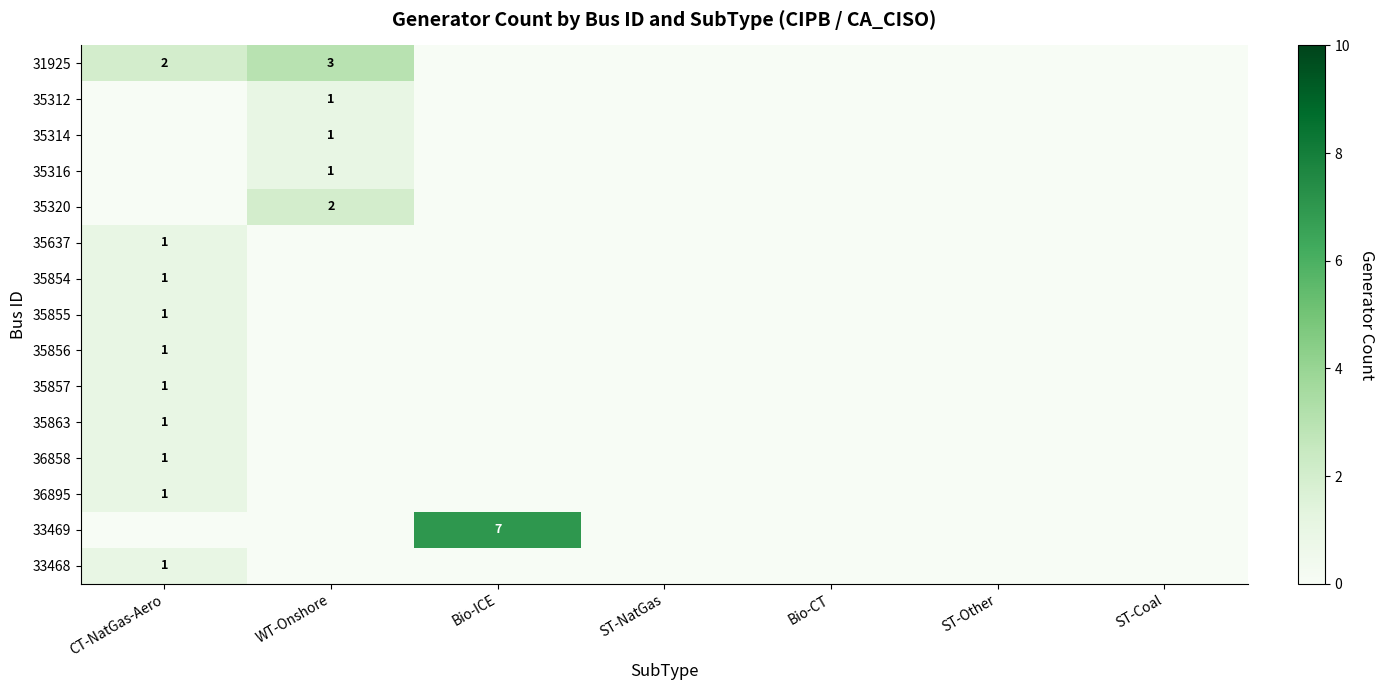

At which label does row_3 reach its peak?

WT-Onshore